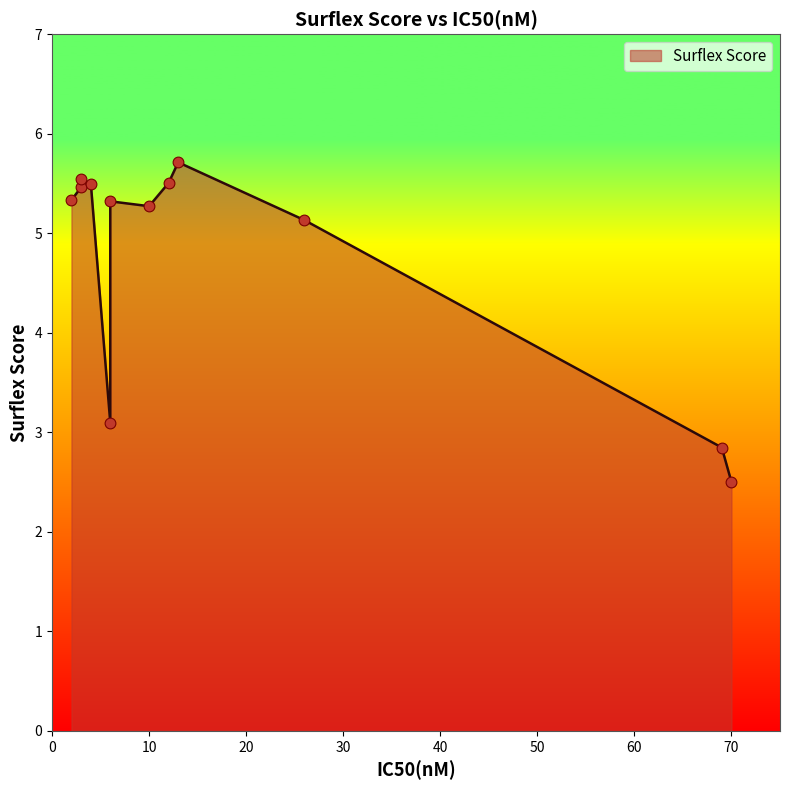

Between 12 and 10, which is larger?

12